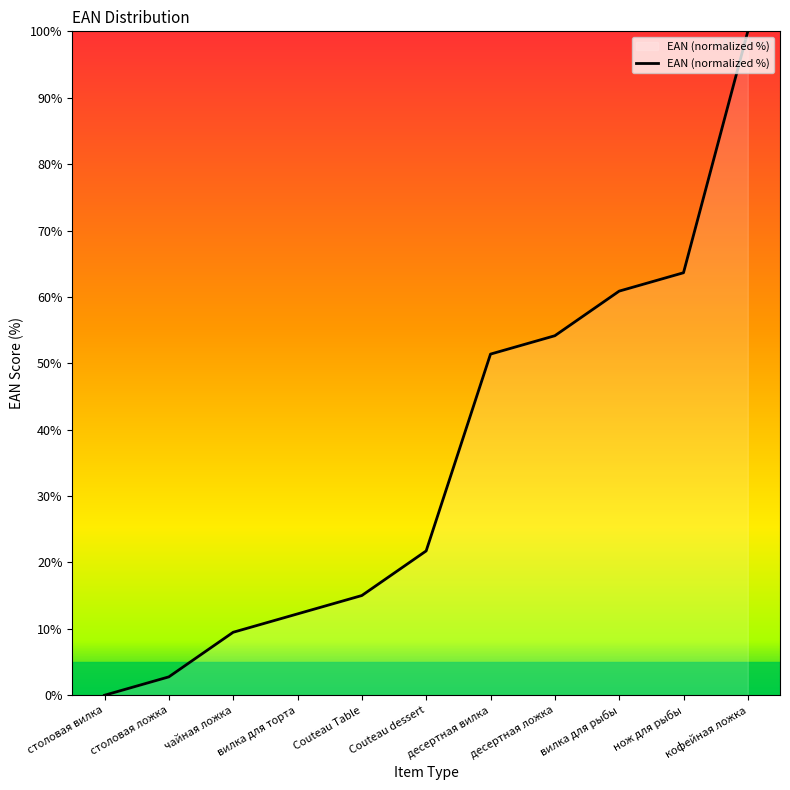

What position from the right is чайная ложка?

9